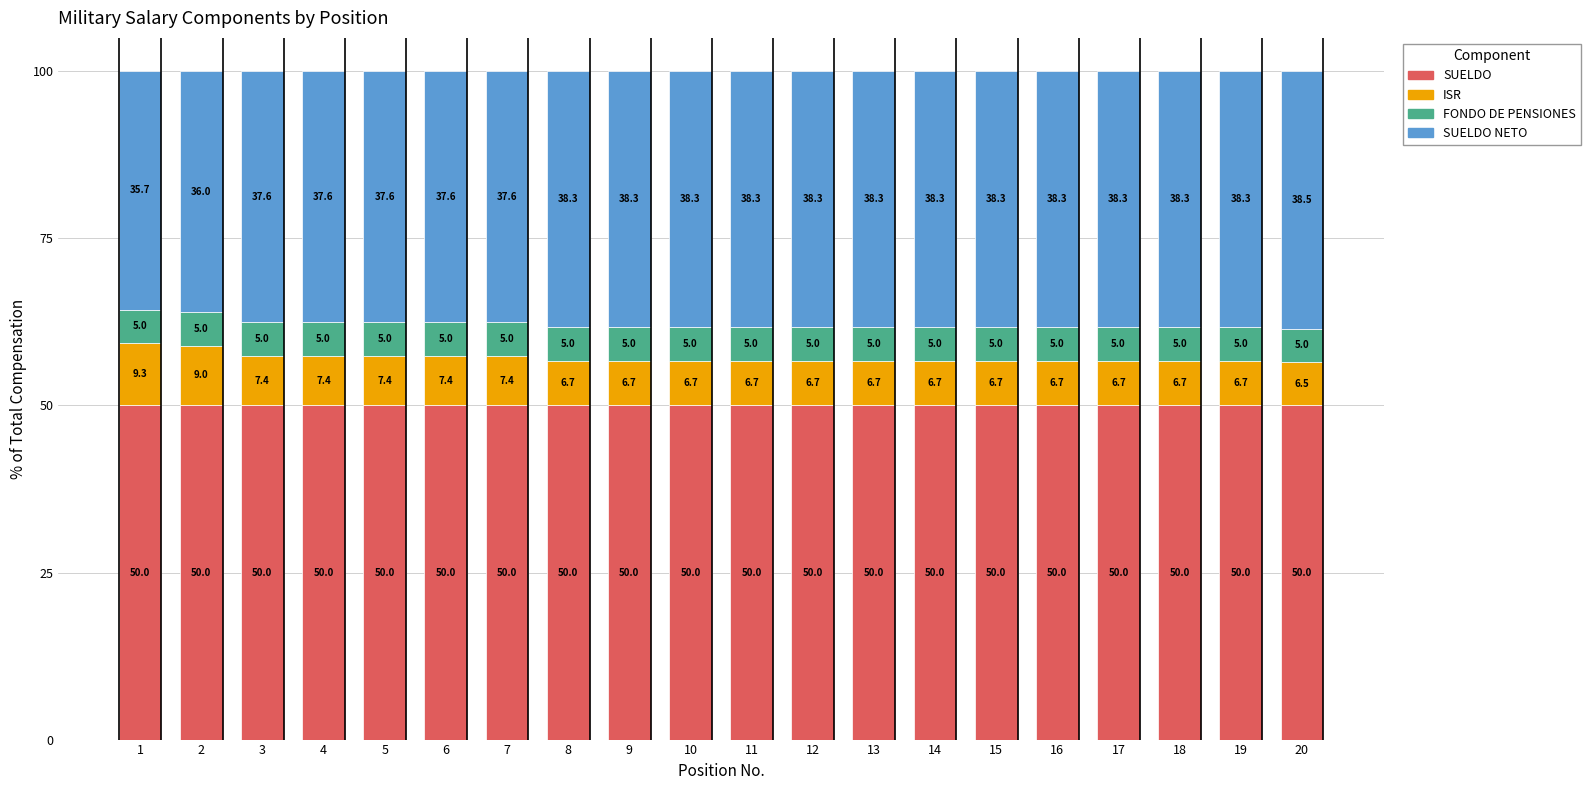

What is the value of the SUELDO bar at the 19th from the left?

50.0